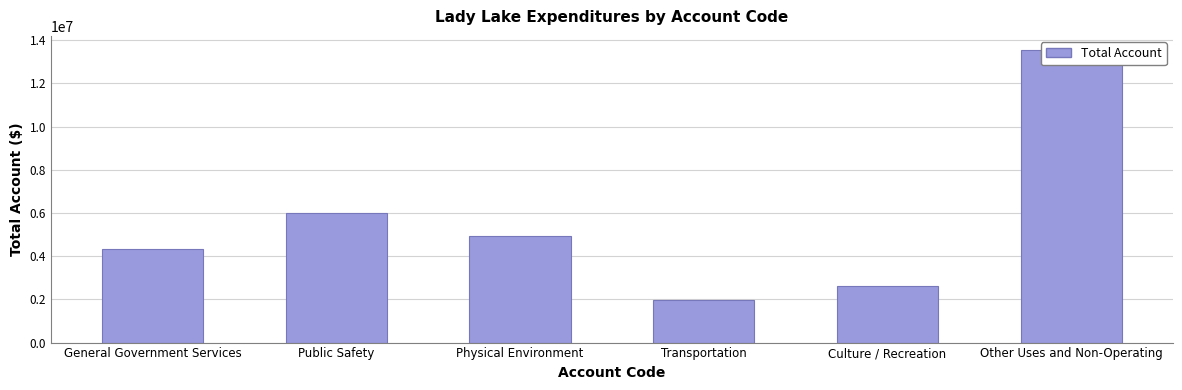

What position from the right is General Government Services?

6